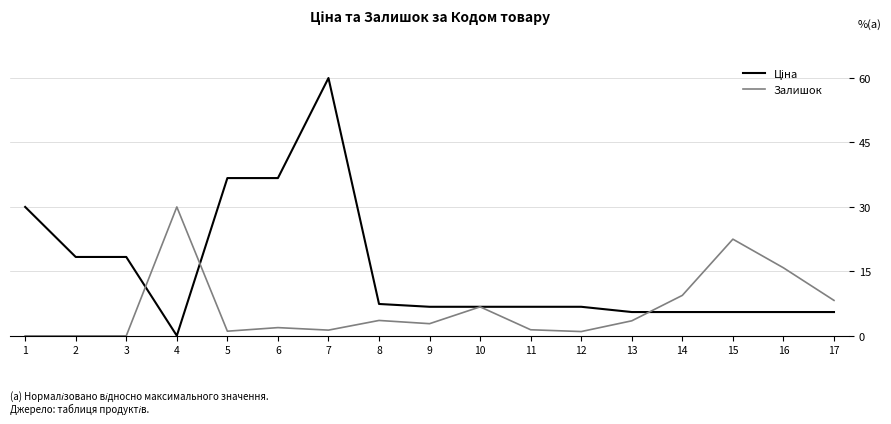

What is the difference between the highest and lowest values at 1?

30.0